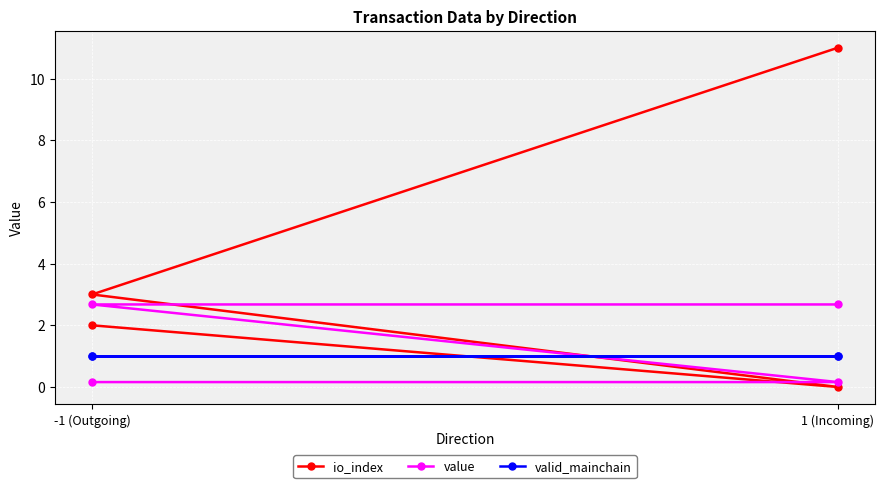

Rank the series by their maximum value, from highest to lowest.

io_index, value, valid_mainchain